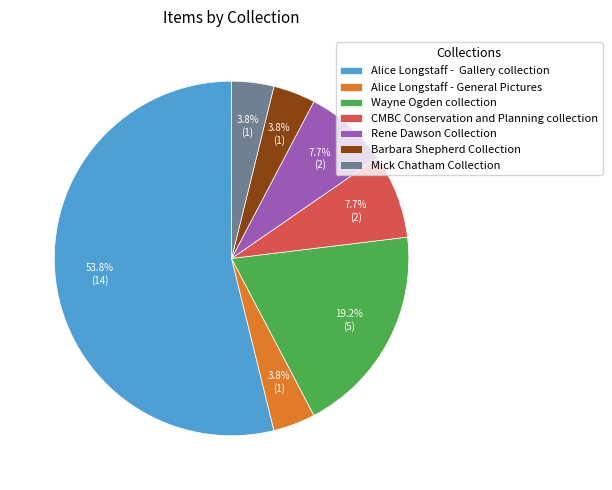

What is the largest slice in the pie chart?

Alice Longstaff - Gallery collection